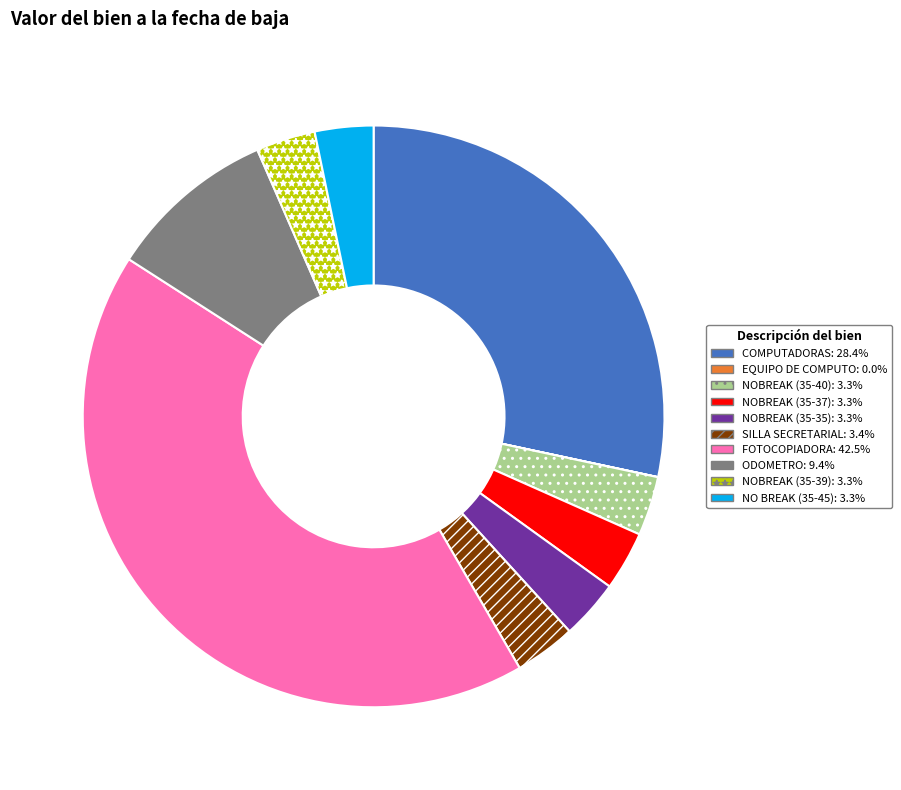

Which category has the biggest portion of the pie?

FOTOCOPIADORA